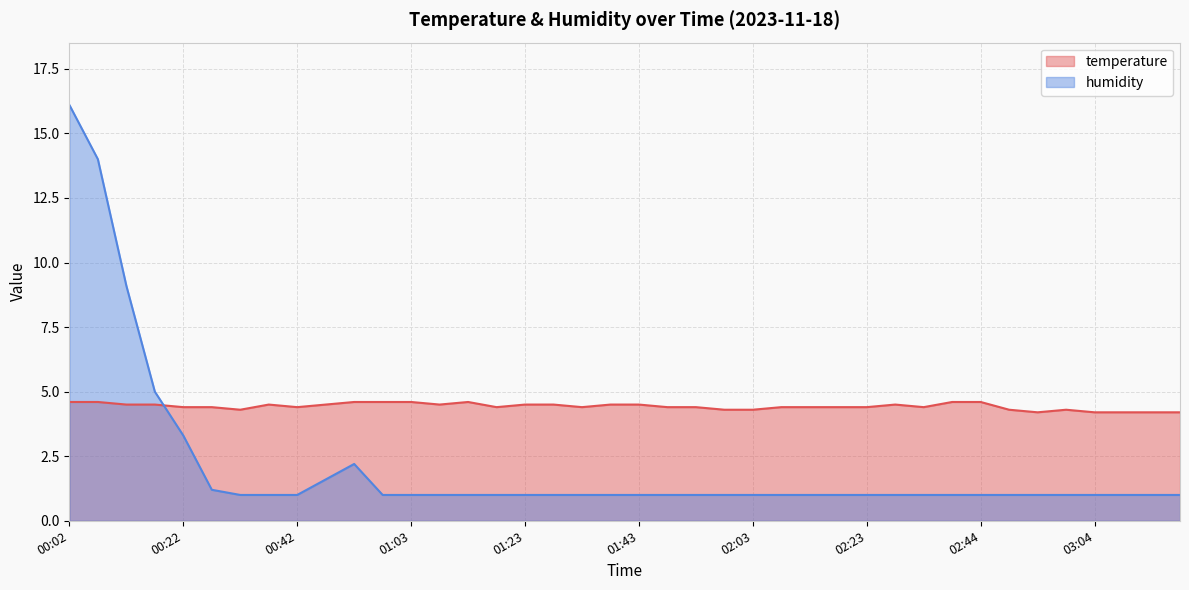

Which has a higher value, 01:03 or 01:08?

01:03